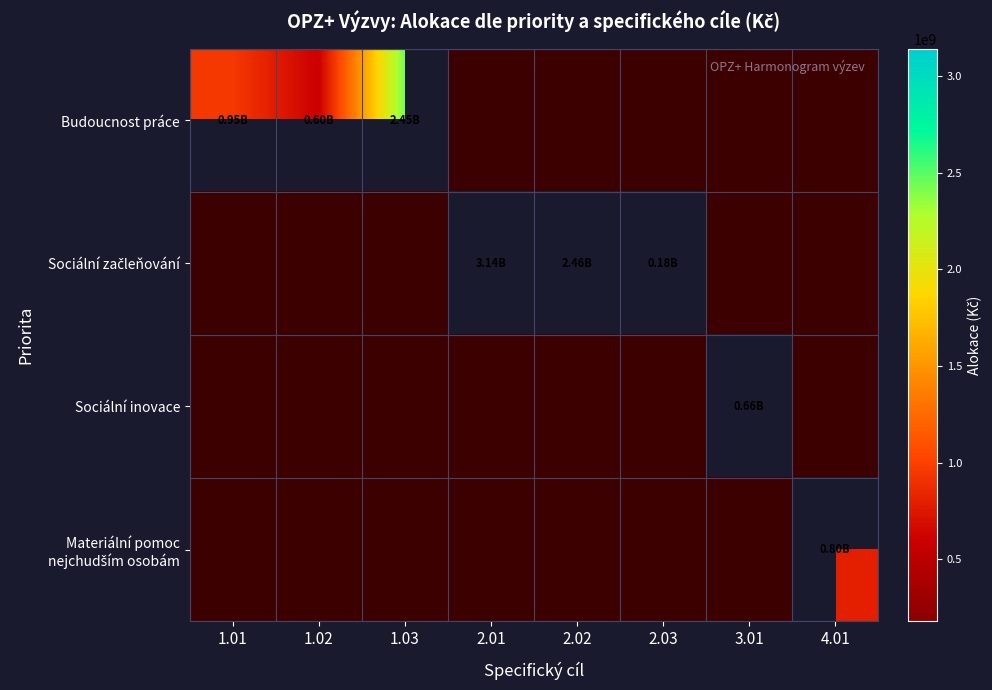

Rank the categories by Sociální inovace value from highest to lowest.

3.01, 1.01, 1.02, 1.03, 2.01, 2.02, 2.03, 4.01